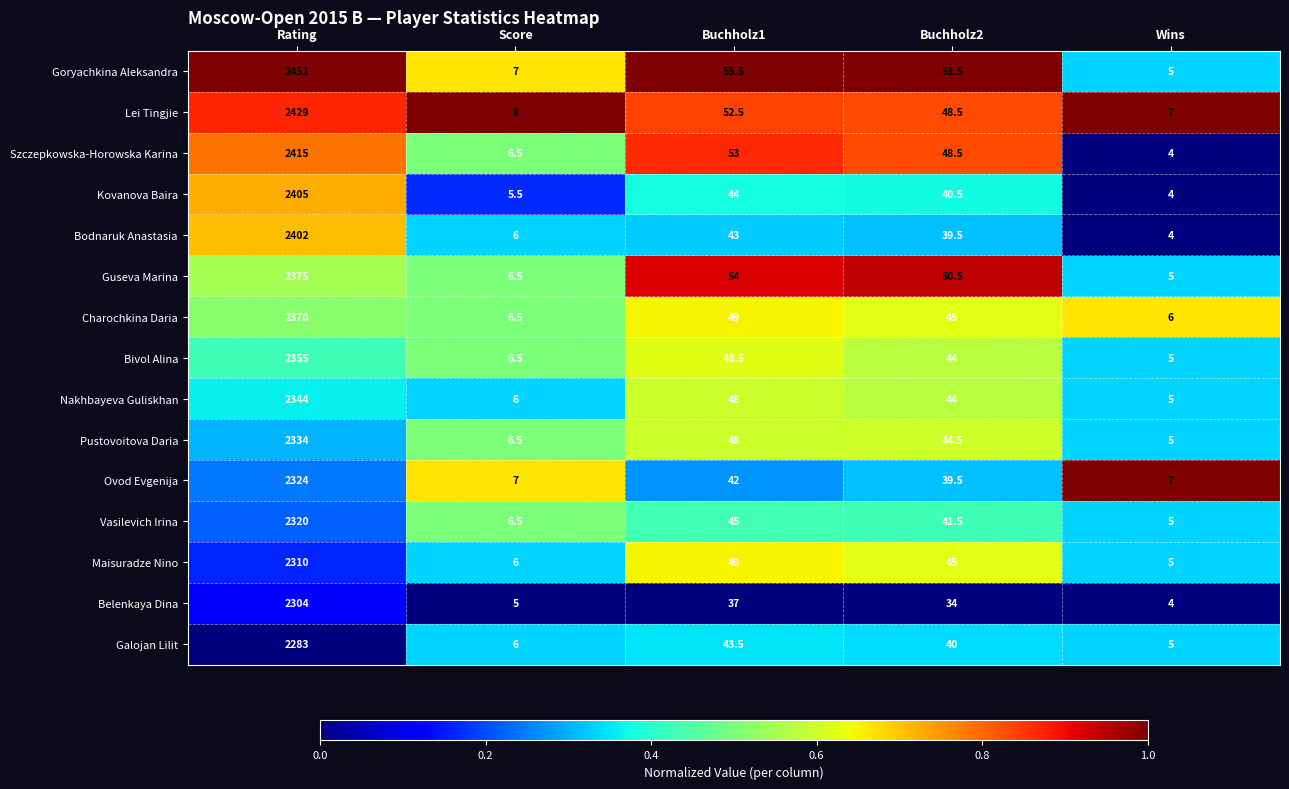

Between Rating and Buchholz1, which series saw the biggest shift?

Goryachkina Aleksandra